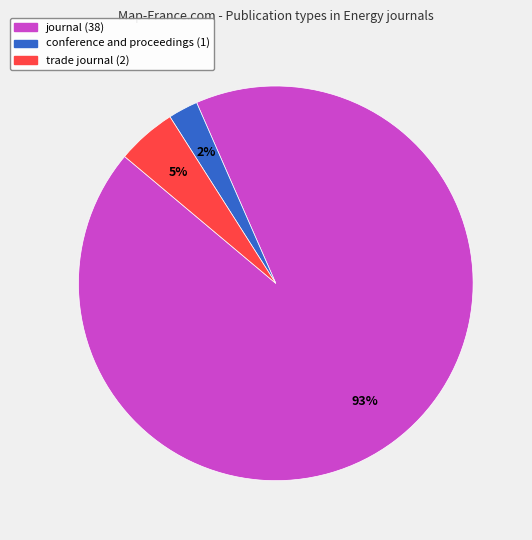

To the nearest percent, what is the combined percentage of trade journal and journal?

98%